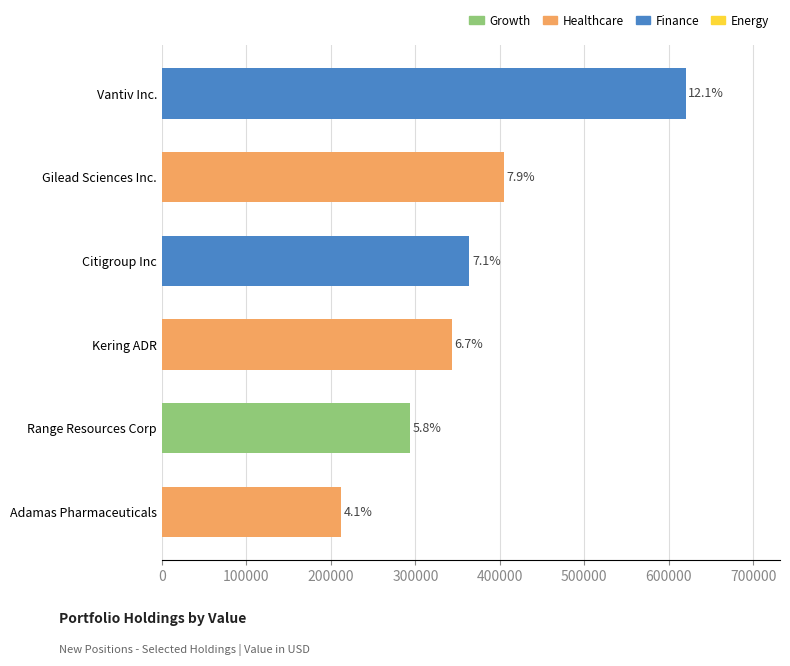

Rank the categories by value from lowest to highest.

Adamas Pharmaceuticals, Range Resources Corp, Kering ADR, Citigroup Inc, Gilead Sciences Inc., Vantiv Inc.